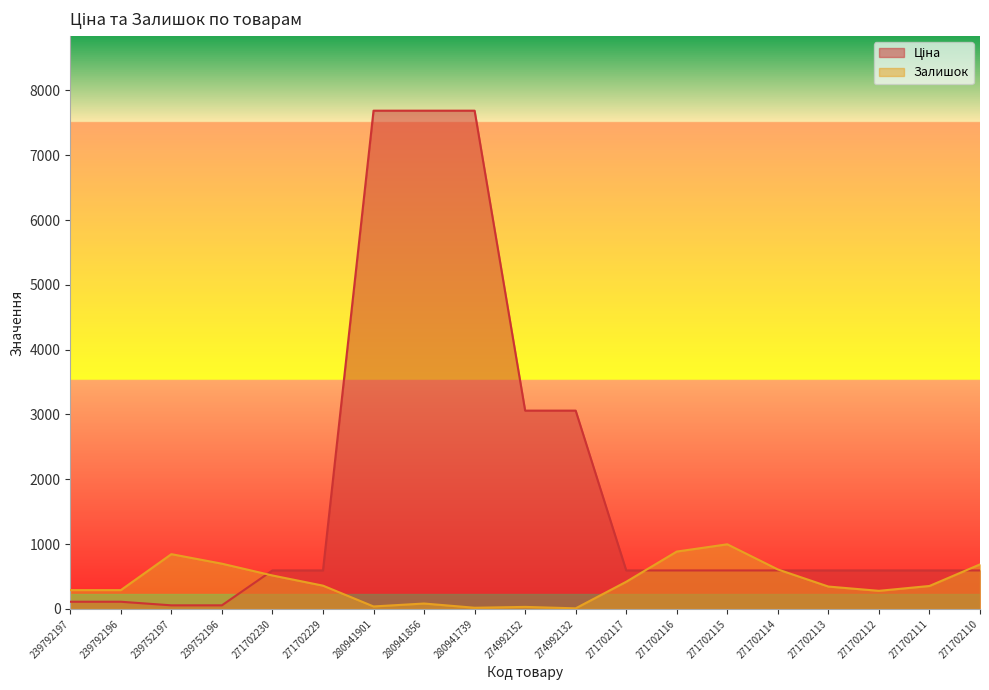

How many values in the Ціна series exceed 593?

15